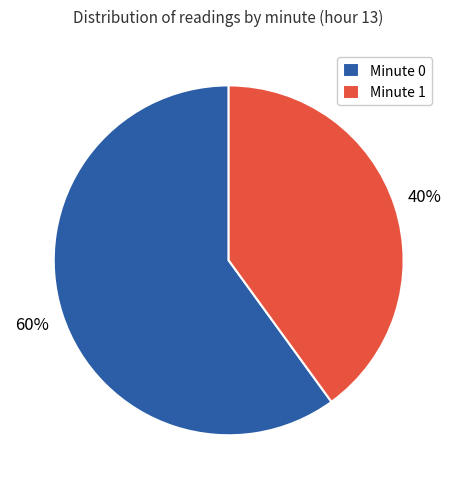

To the nearest percent, what is the difference between the largest and smallest slice percentages?

20%